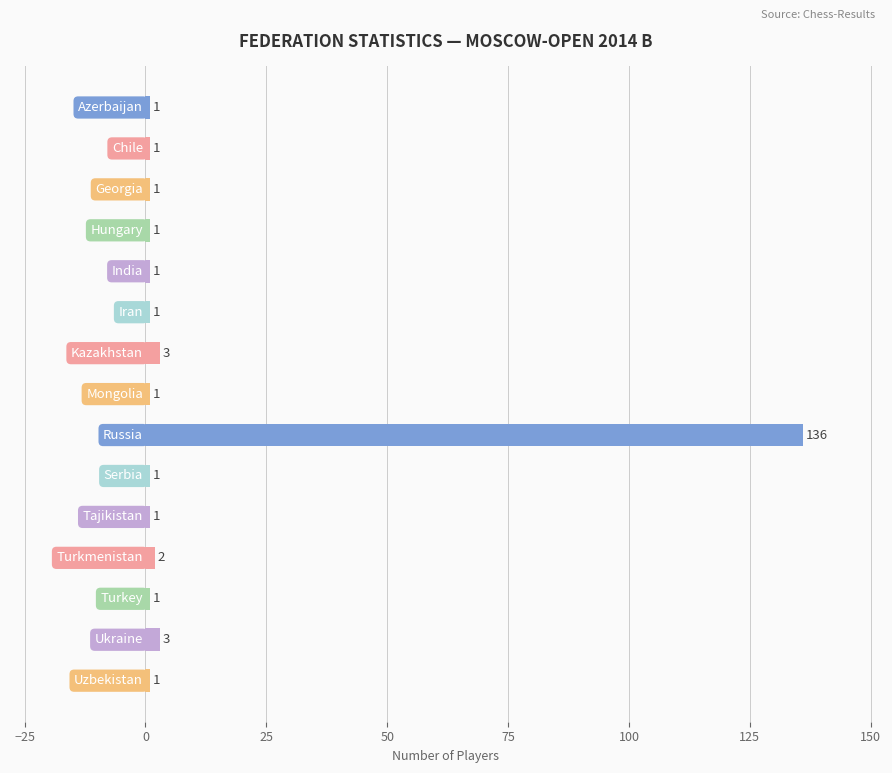

What is the difference between the maximum and second lowest values?

135